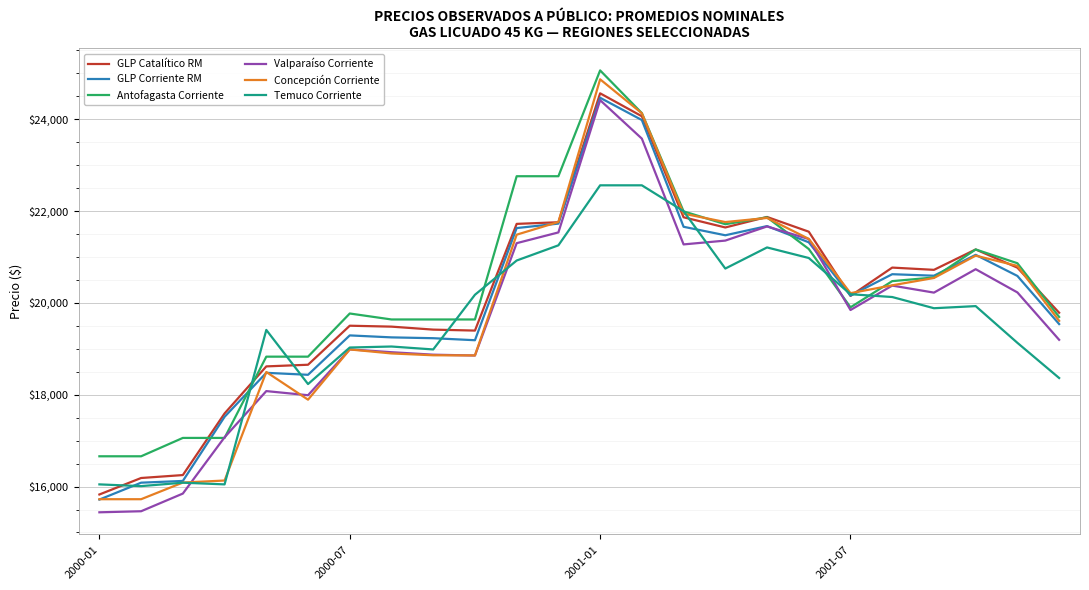

What is the smallest value displayed?

15440